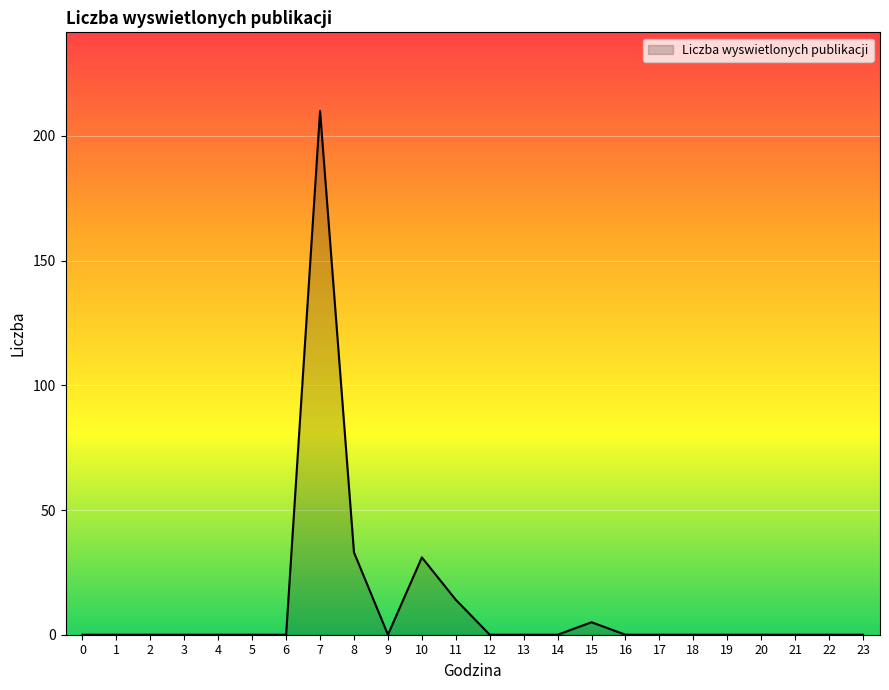

Reading left to right, what are all the values shown in this chart?

0=0	1=0	2=0	3=0	4=0	5=0	6=0	7=210	8=33	9=0	10=31	11=14	12=0	13=0	14=0	15=5	16=0	17=0	18=0	19=0	20=0	21=0	22=0	23=0